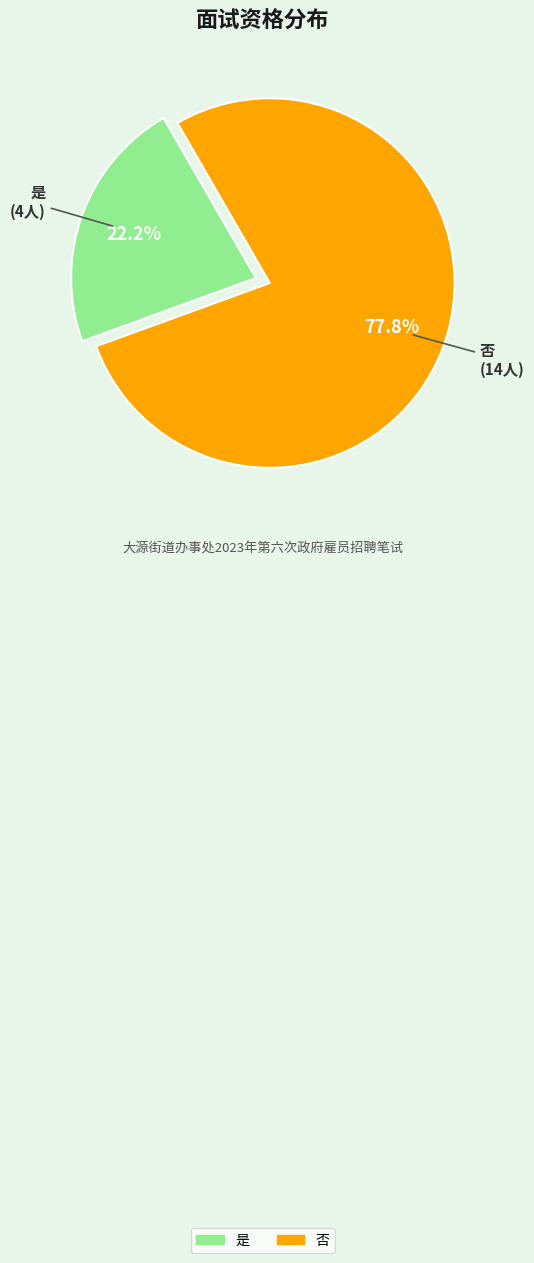

Which slice represents more than half of the pie?

否